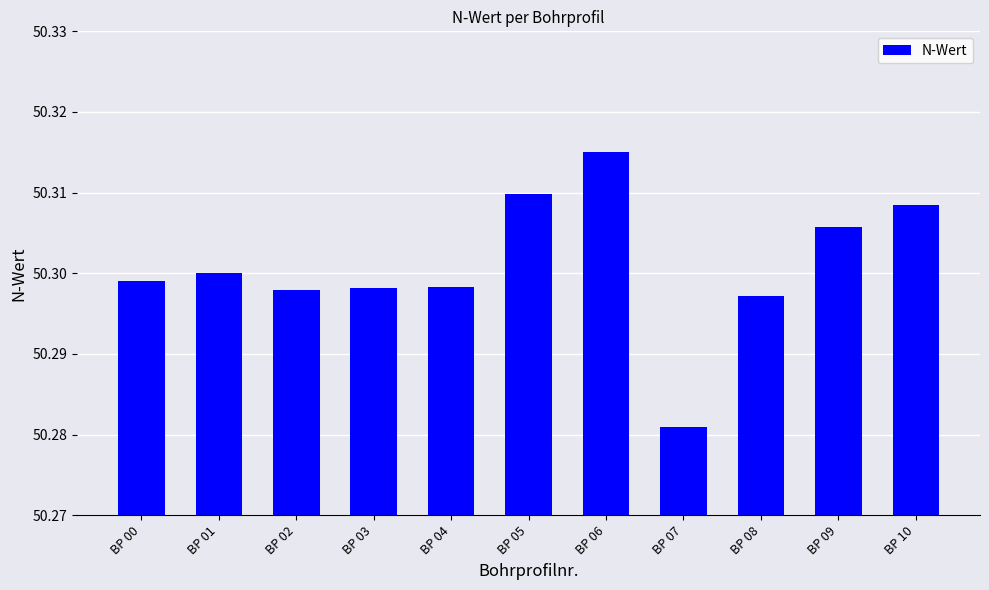

Approximately how many times larger is the value at BP 03 compared to BP 02?

1.0